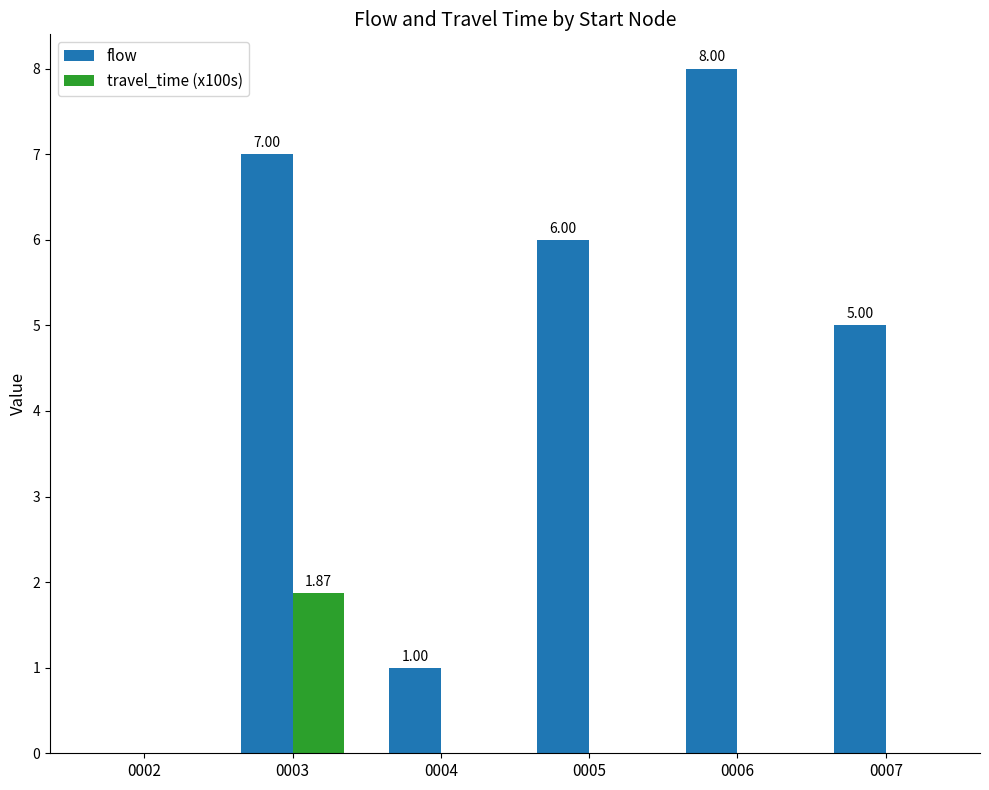

What is the sum of the flow values at 0002 and 0006?

8.0